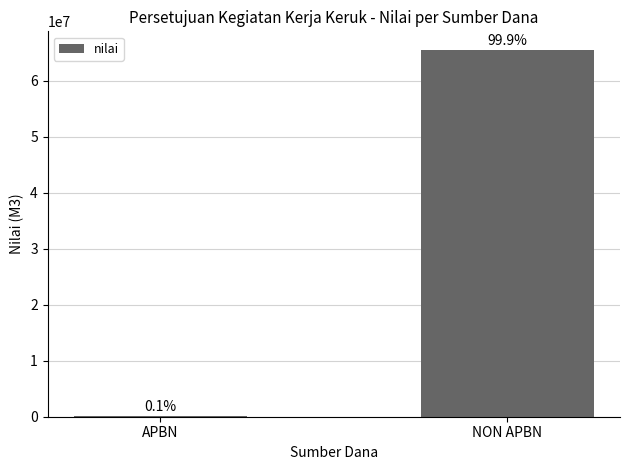

Count the number of data series in this chart.

1